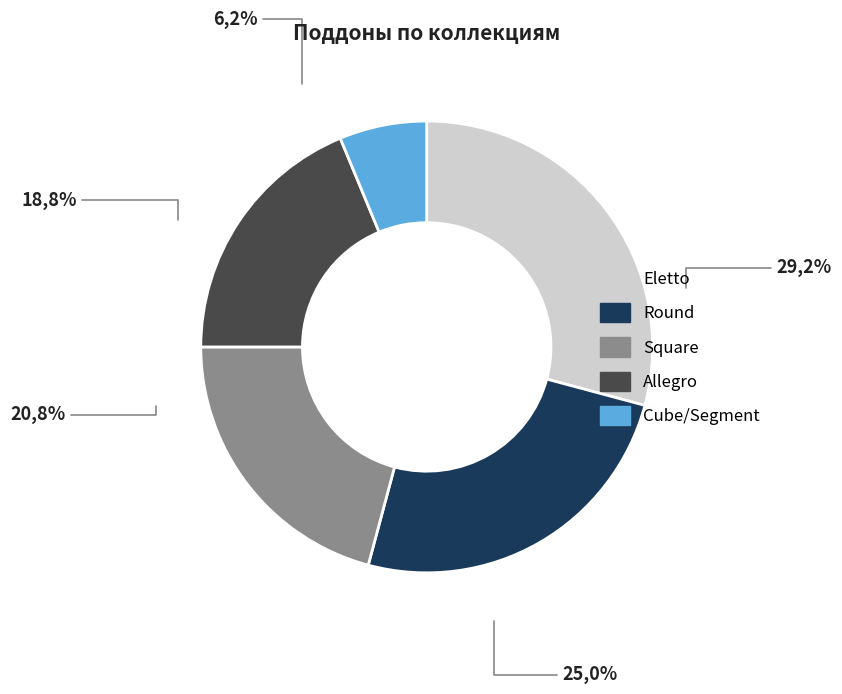

What percentage is the Cube/Segment slice, to the nearest percent?

6%